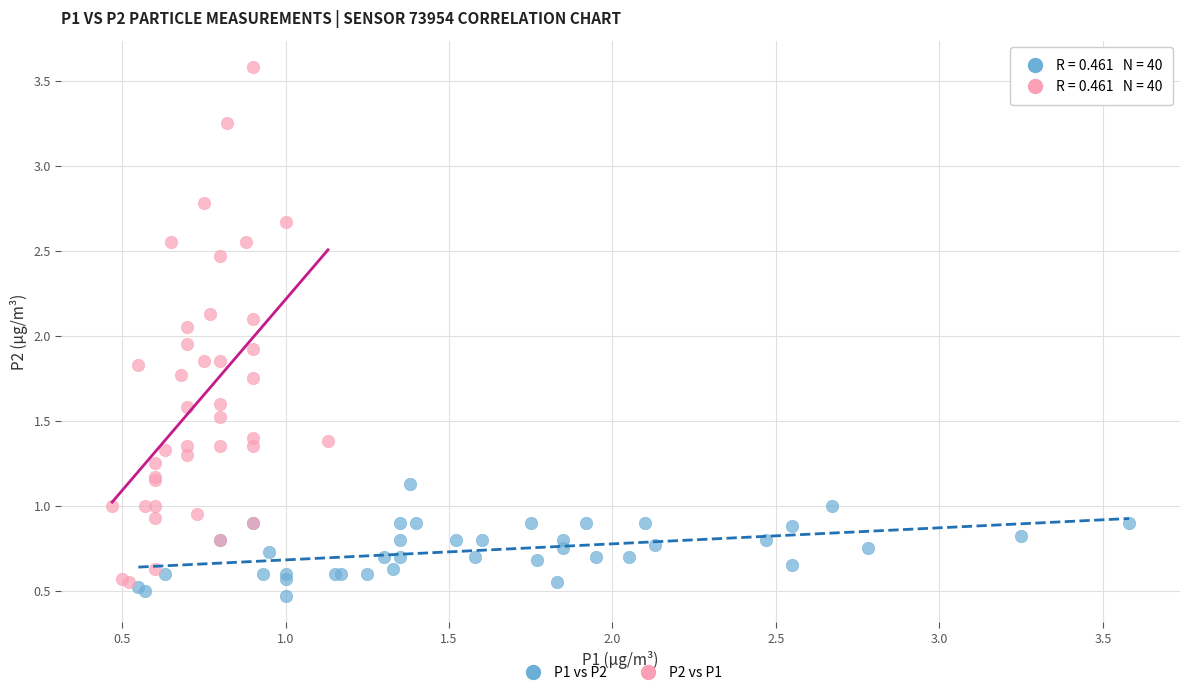

Which series contains the highest Y value?

P2 vs P1